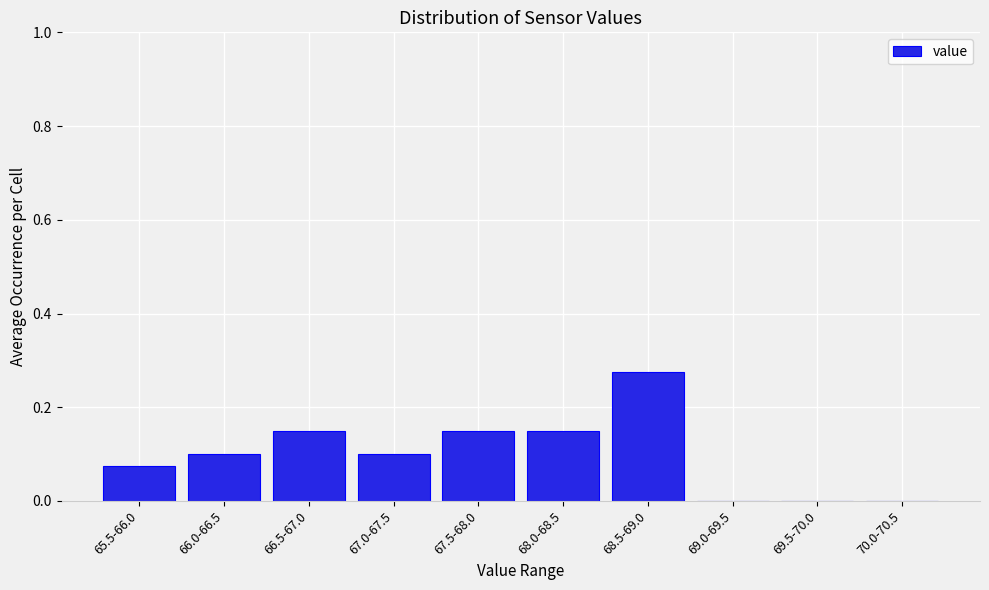

Between 67.5-68.0 and 70.0-70.5, which is larger?

67.5-68.0